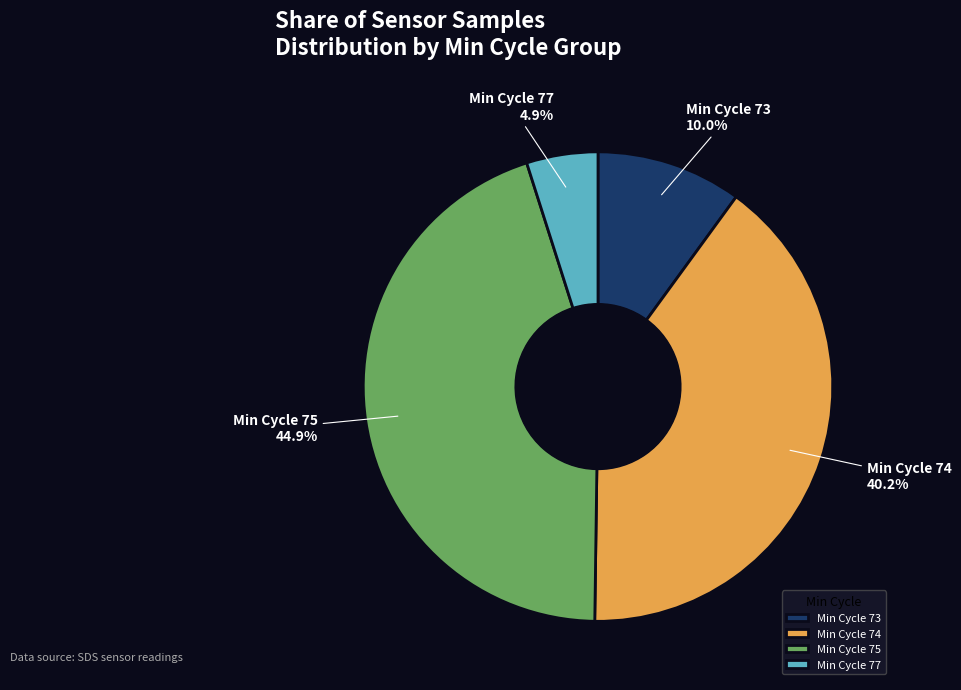

Combined, what portion of the pie is Min Cycle 73 and Min Cycle 74?

50.2%